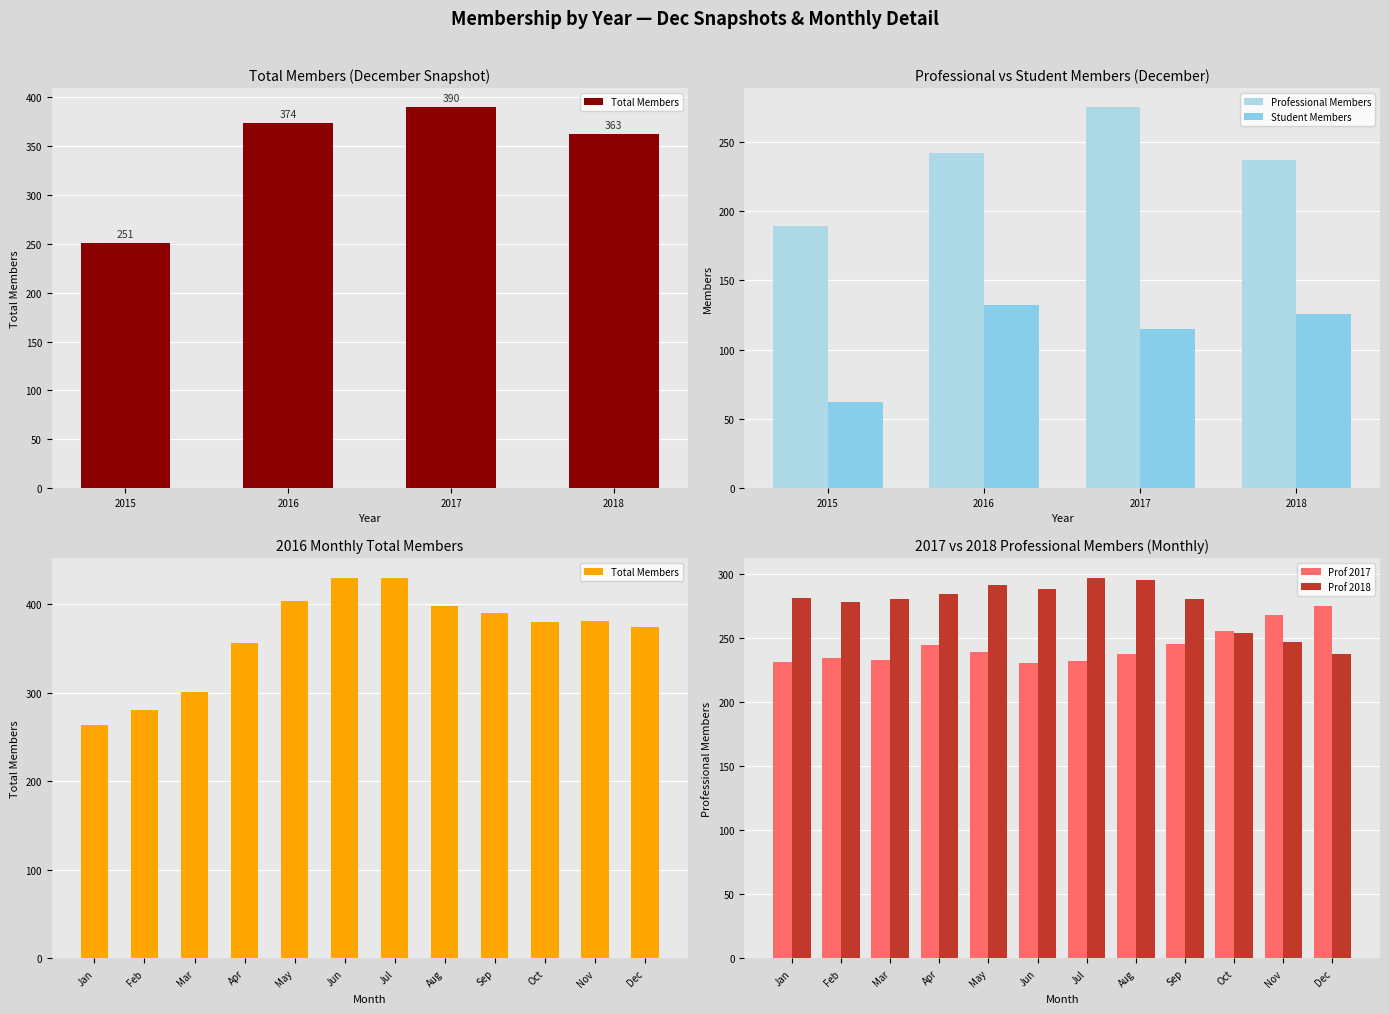

Which series has the widest spread of values?

Total Members